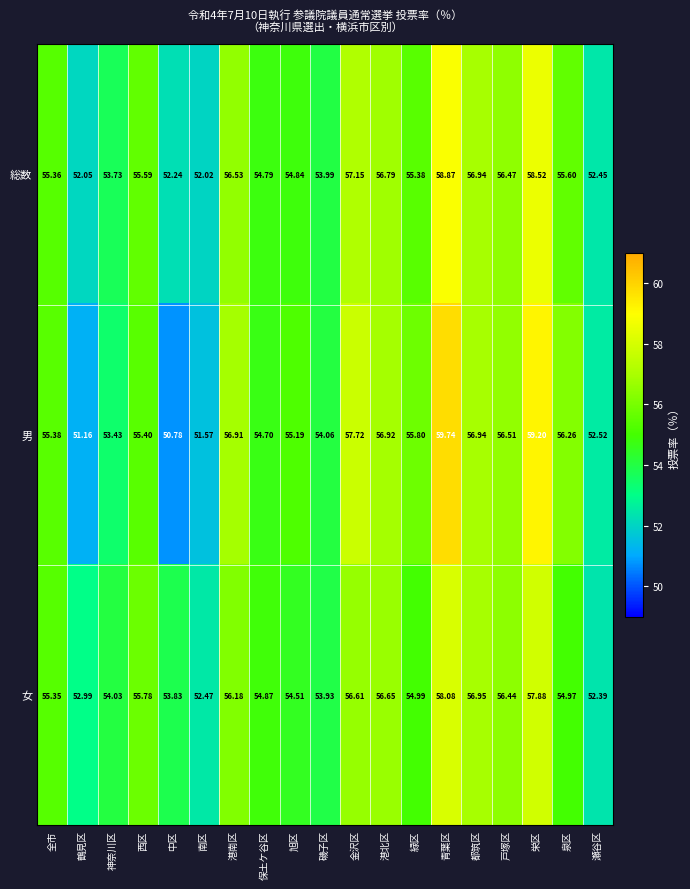

Rank the series at 南区 from highest to lowest value.

女, 総数, 男